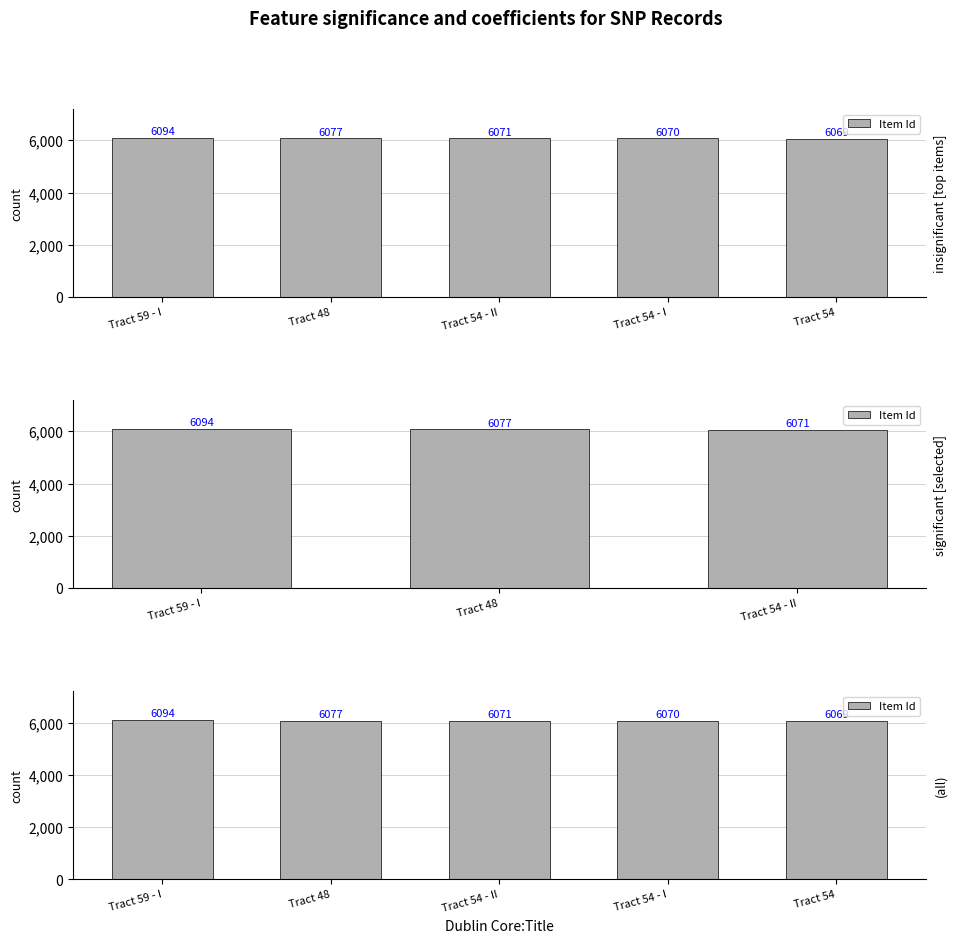

What is the difference between the maximum and second lowest values?

24